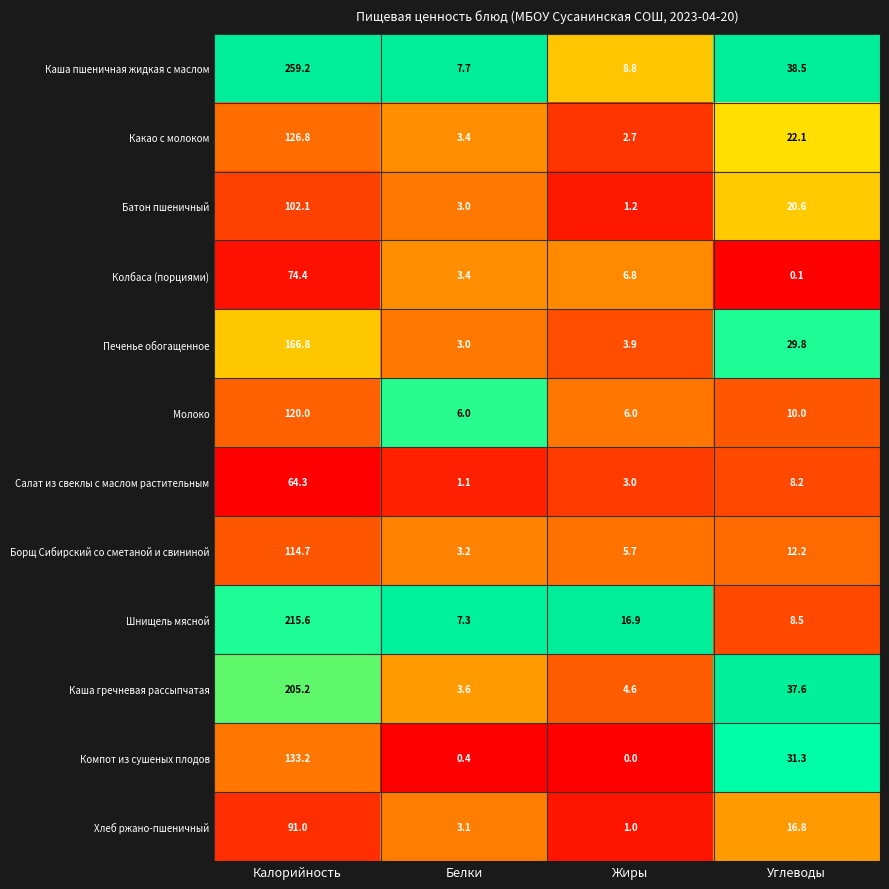

At which label is Салат из свеклы с маслом растительным closest to 32?

Углеводы